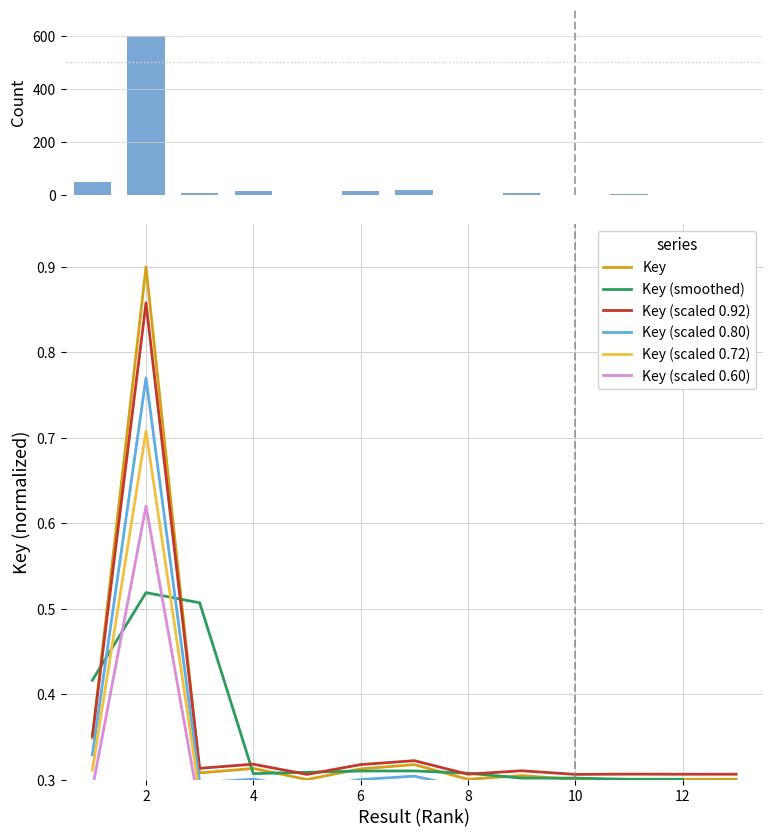

True or false: Key (scaled 0.92) has a value of 0.5 at 4.

False